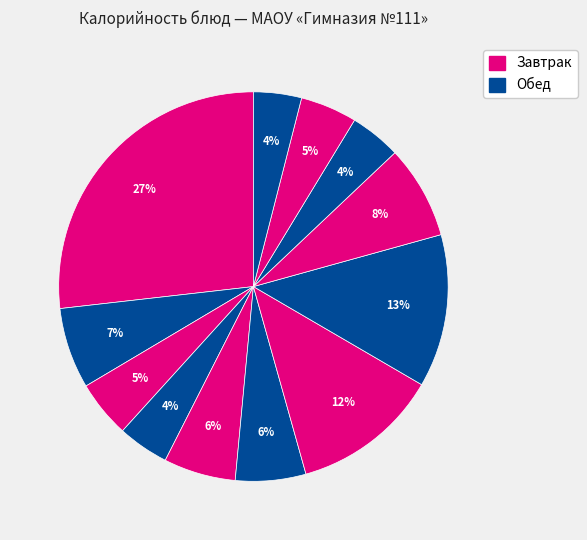

Which category has the biggest portion of the pie?

Плов из мяса птицы